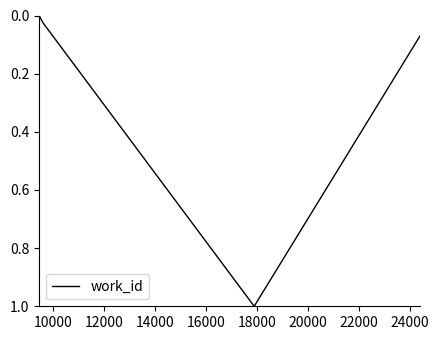

How many lines are shown in the chart?

1